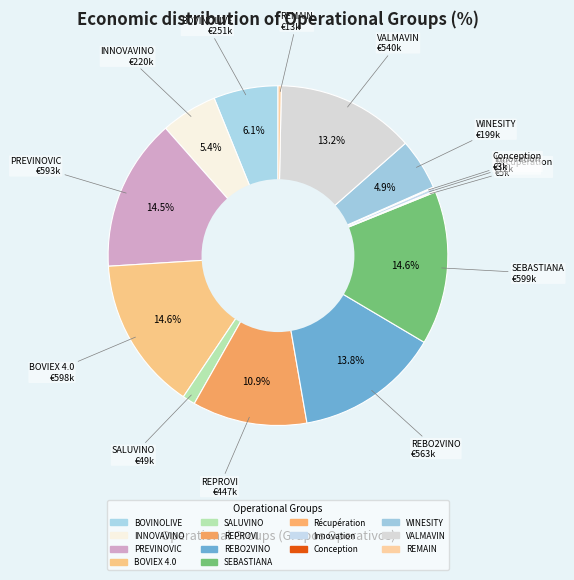

To the nearest percent, what percentage of the pie is VALMAVIN?

13%